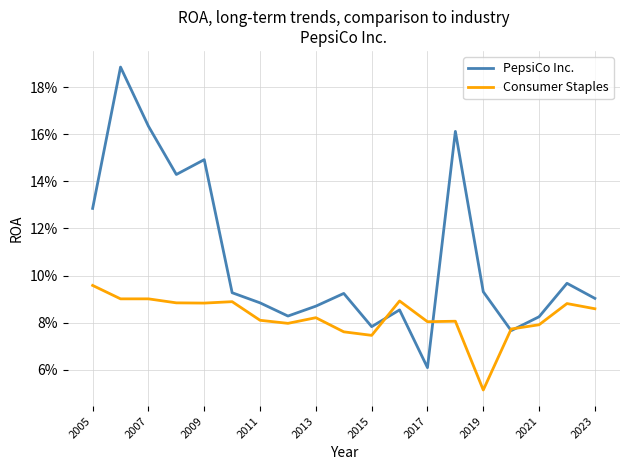

Does the chart have visible grid lines?

Yes